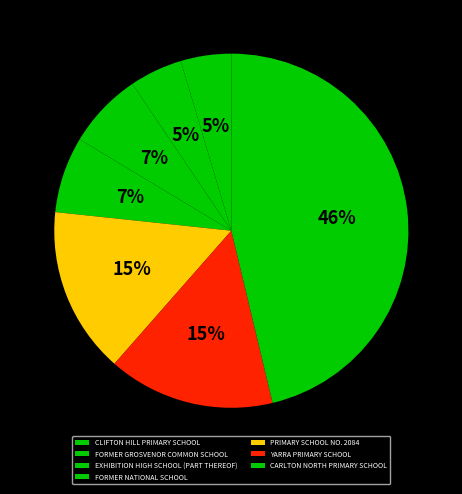

To the nearest percent, what percentage of the pie is EXHIBITION HIGH SCHOOL (PART THEREOF)?

7%